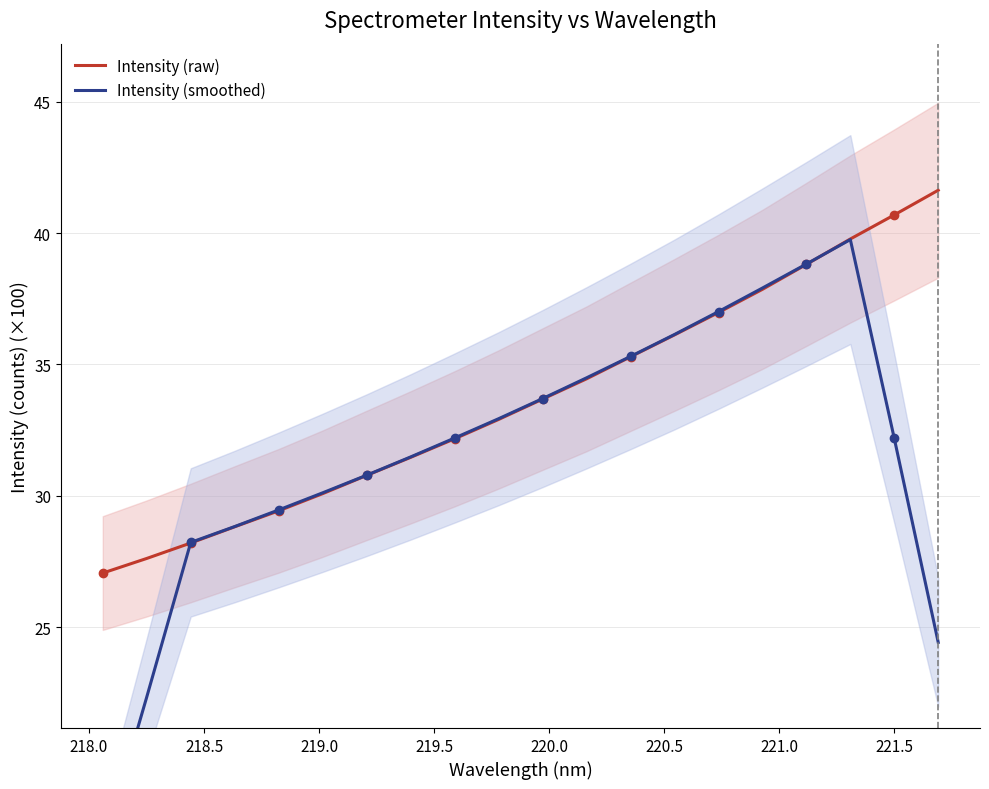

How many times do Intensity (smoothed) and Intensity (raw) cross each other?

2